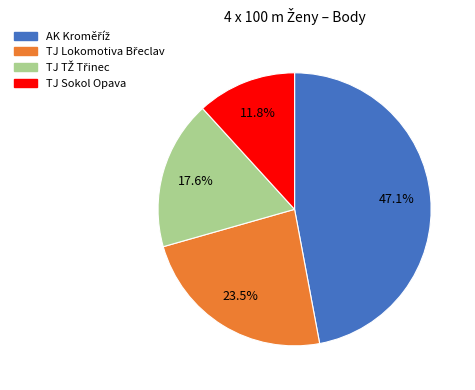

Is there a majority slice in this chart?

No